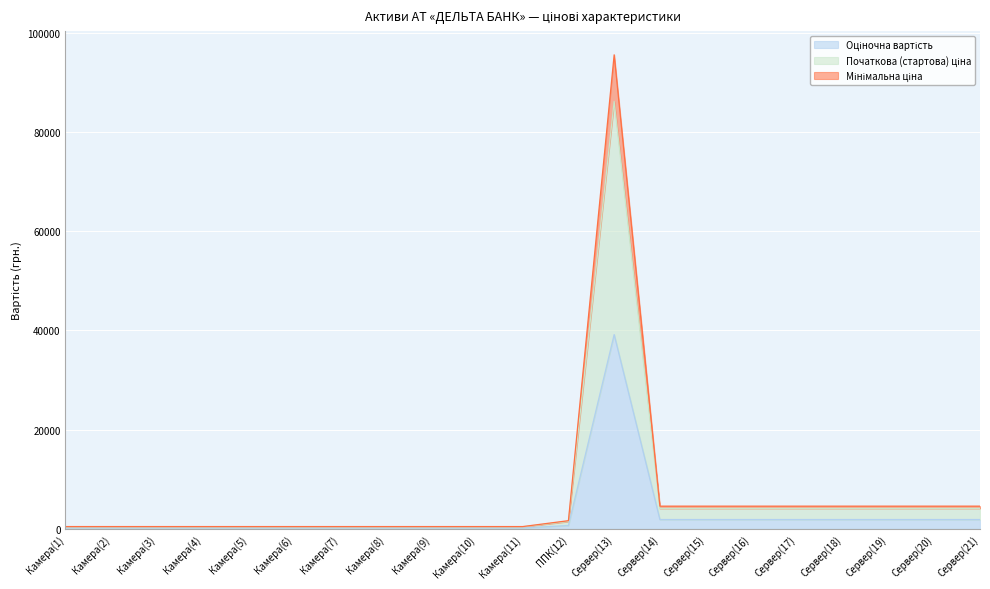

The value of Початкова (стартова) ціна at Сервер(21) is 4125.0. True or false?

True